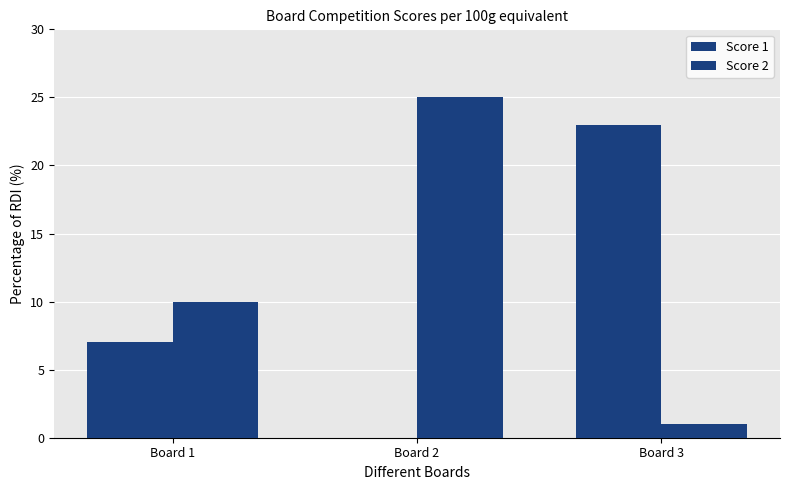

How many series are shown in this chart?

2